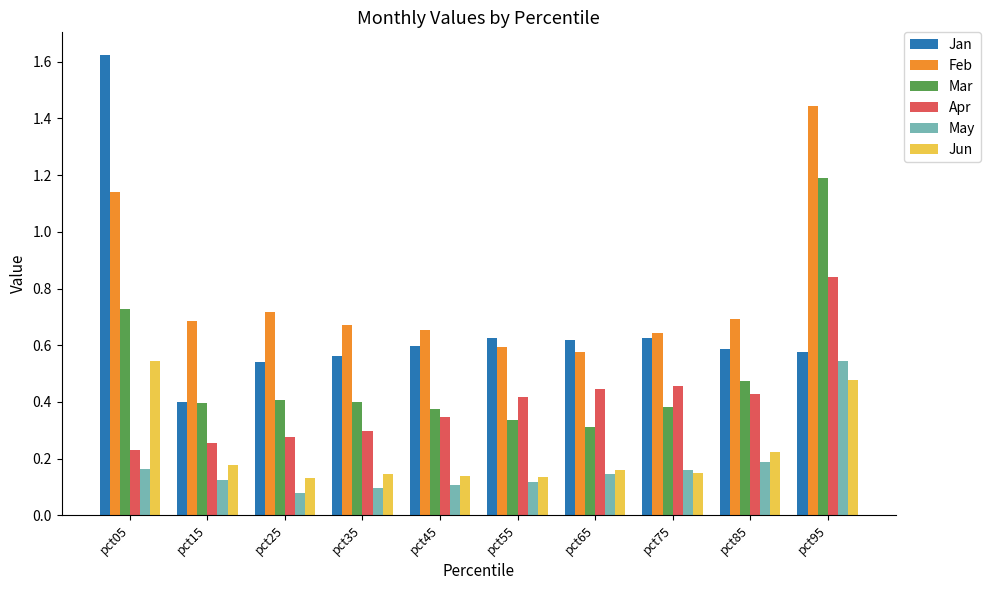

At which category does the chart reach its peak across all series?

pct05